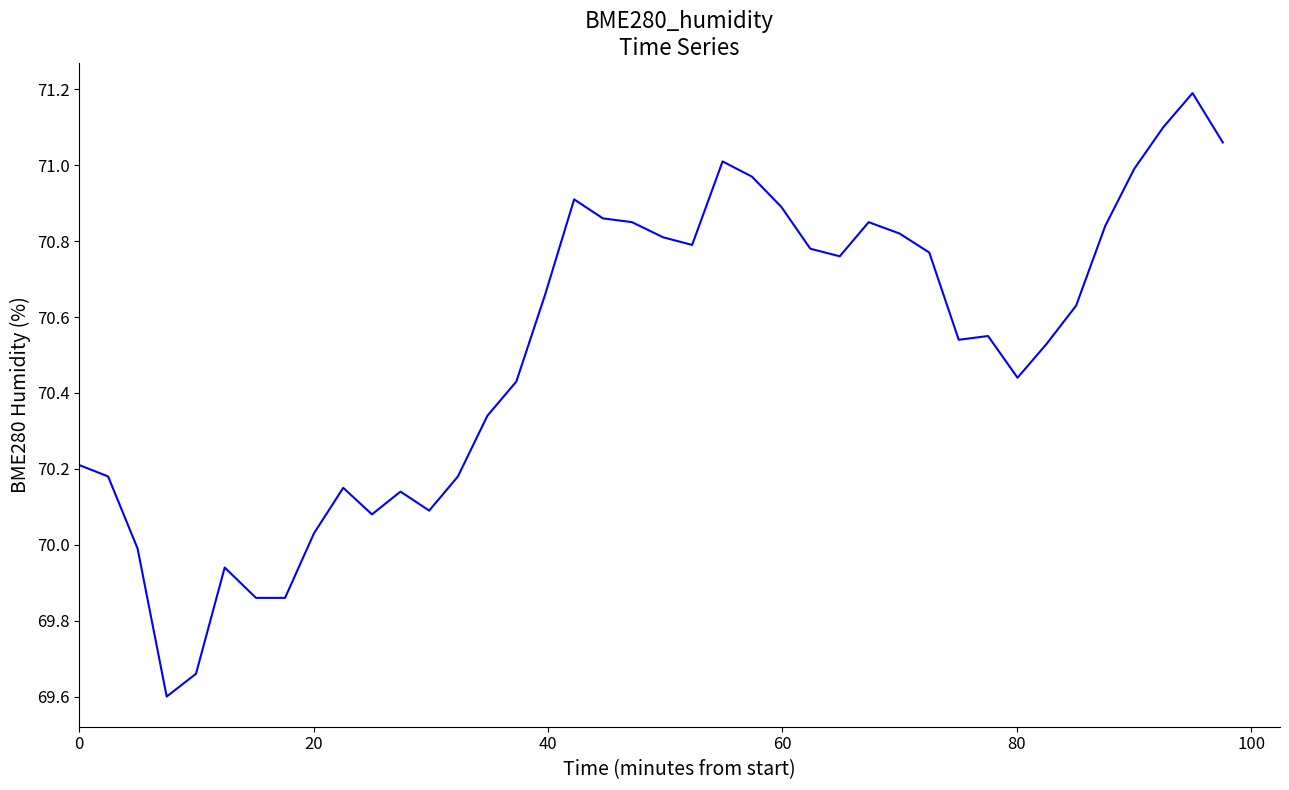

What is the sum of all values?

2820.3